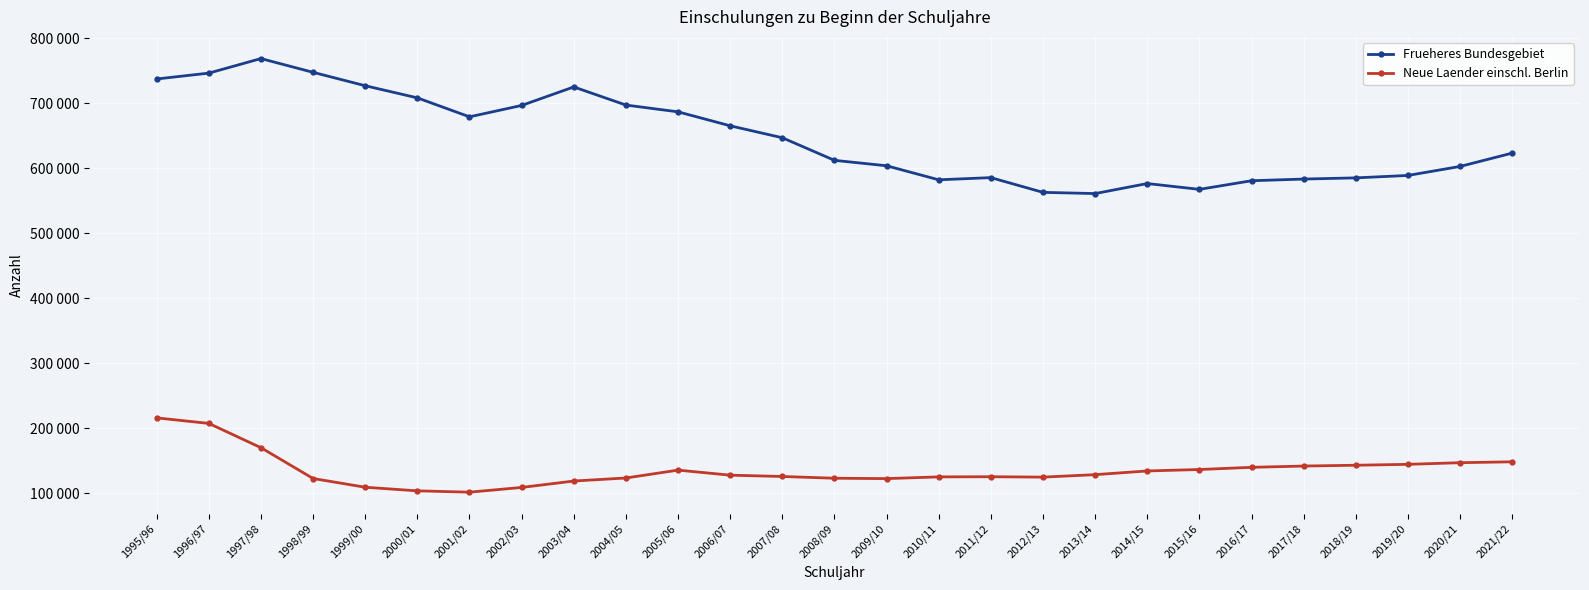

Is this an area chart (filled region under the line)?

No